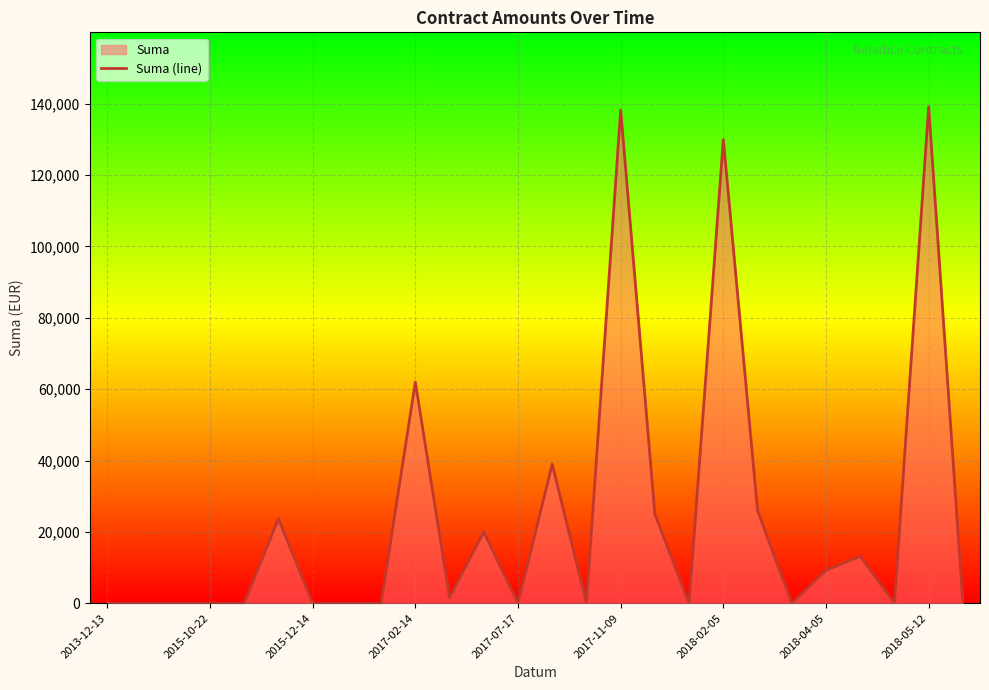

Reading right to left, extract all data points from this chart.

1.0	139111.0	0.0	13140.0	9202.6	0.0	25979.9	129908.4	0.0	24978.9	138225.0	0.0	38988.0	4.0	20000.0	1600.0	61957.8	0.0	0.0	0.0	23700.0	0.0	0.0	0.0	0.0	0.0